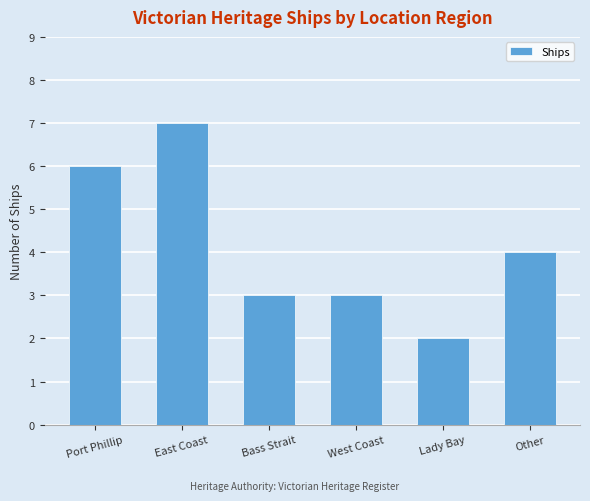

What is the ratio of the value at Port Phillip to the value at Other?

1.5